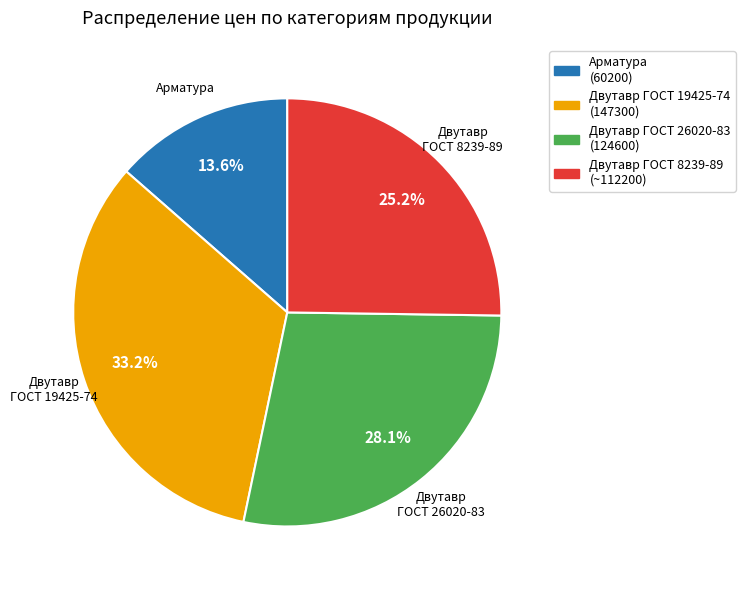

Between Двутавр ГОСТ 26020-83 and Арматура, which is larger?

Двутавр ГОСТ 26020-83